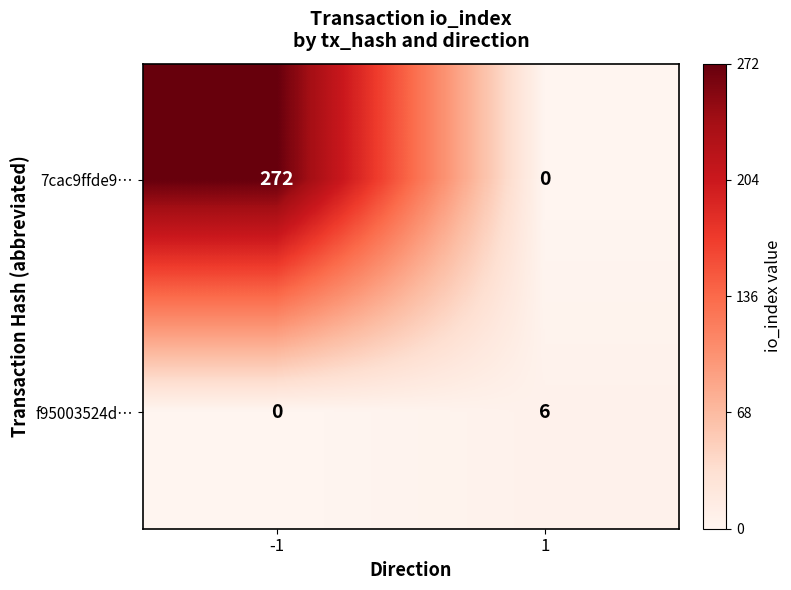

Reading right to left, transcribe all the data shown in this chart.

7cac9ffde9…: 1=0	-1=272
f95003524d…: 1=6	-1=0